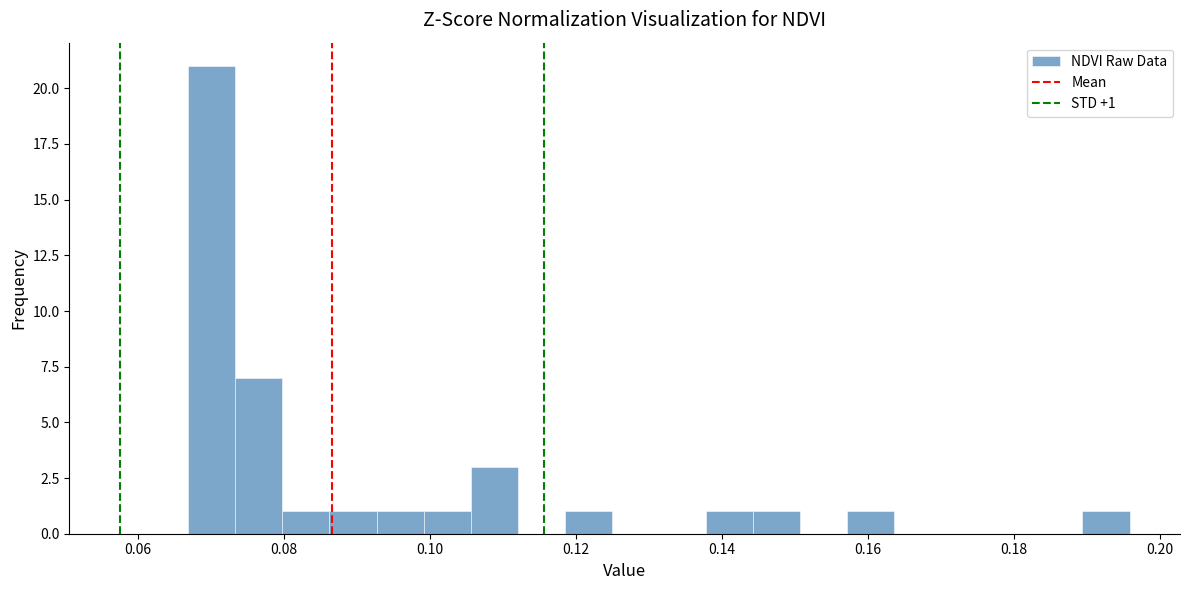

Around what value on the x-axis is the tallest bar? Give the approximate position of its centre, as read against the axis.

0.070